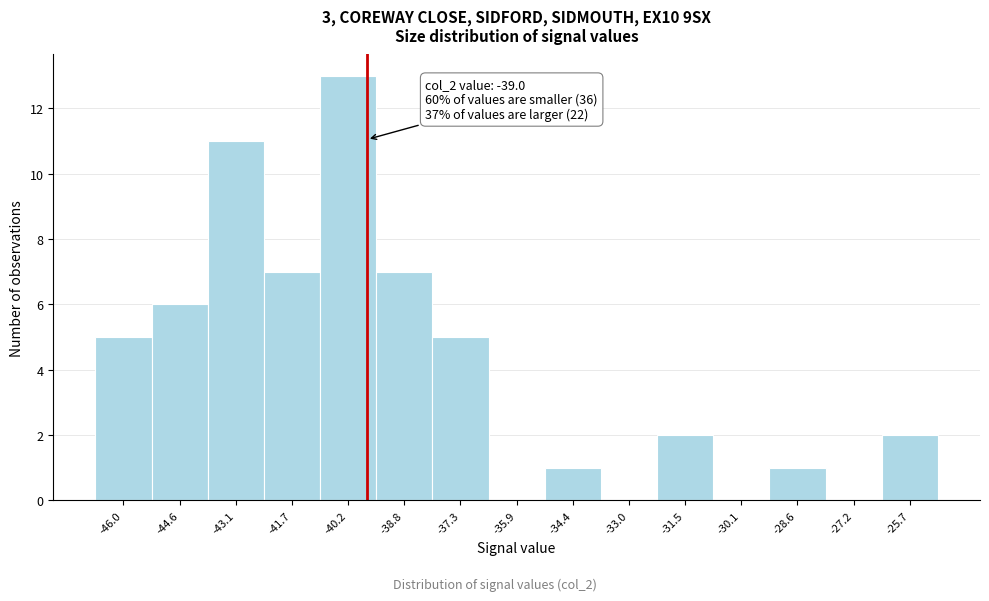

Reading left to right, list all the values displayed in this chart.

-46.0=5	-44.6=6	-43.1=11	-41.7=7	-40.2=13	-38.8=7	-37.3=5	-35.9=0	-34.4=1	-33.0=0	-31.5=2	-30.1=0	-28.6=1	-27.2=0	-25.7=2